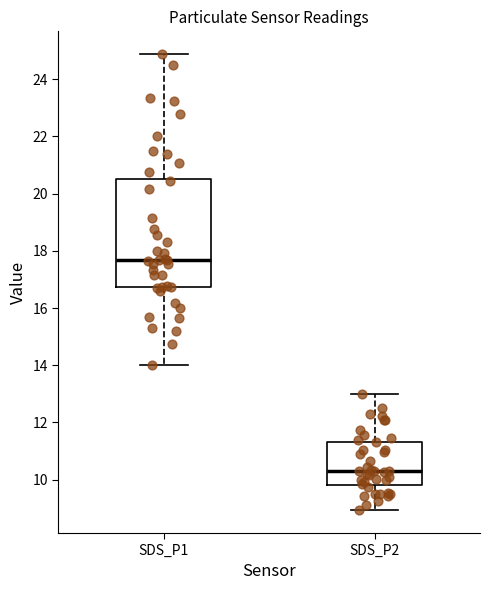

Where is the upper edge of the box for SDS_P1 on the y-axis? The values are not printed on the chart, so give them approximately, as read against the axis.

20.6